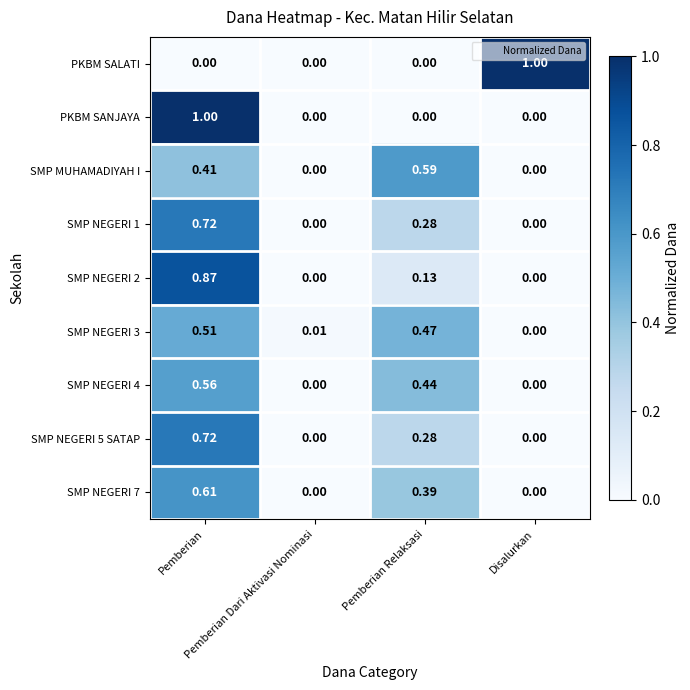

What is the greatest value displayed?

1.0